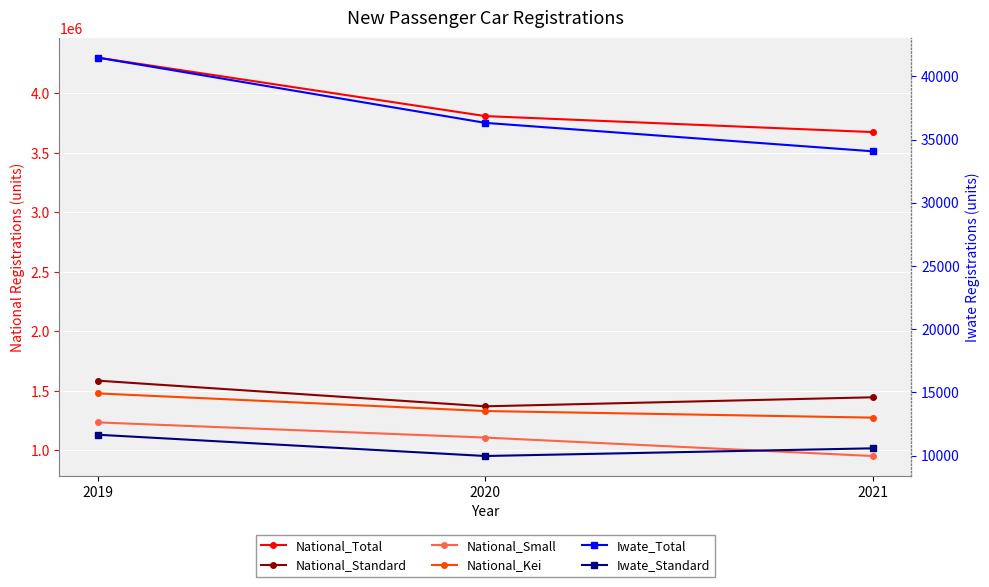

Count the number of data series in this chart.

6